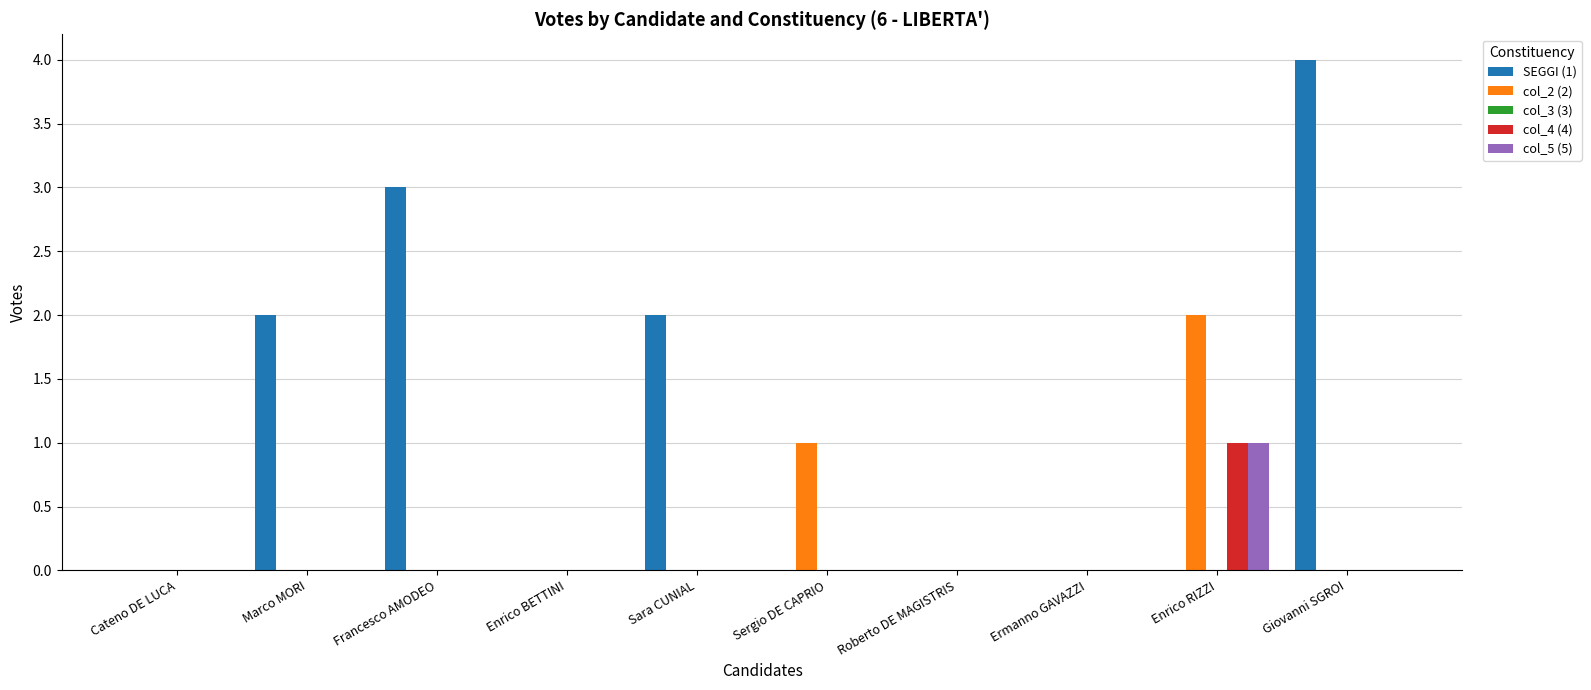

What is the maximum value shown in the chart?

4